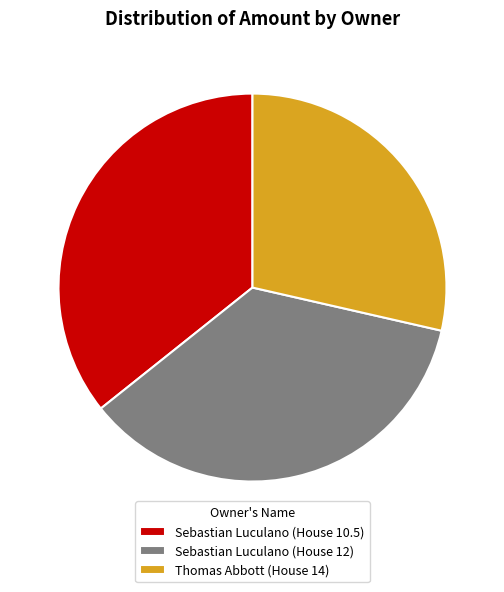

Count the number of slices in the pie.

3